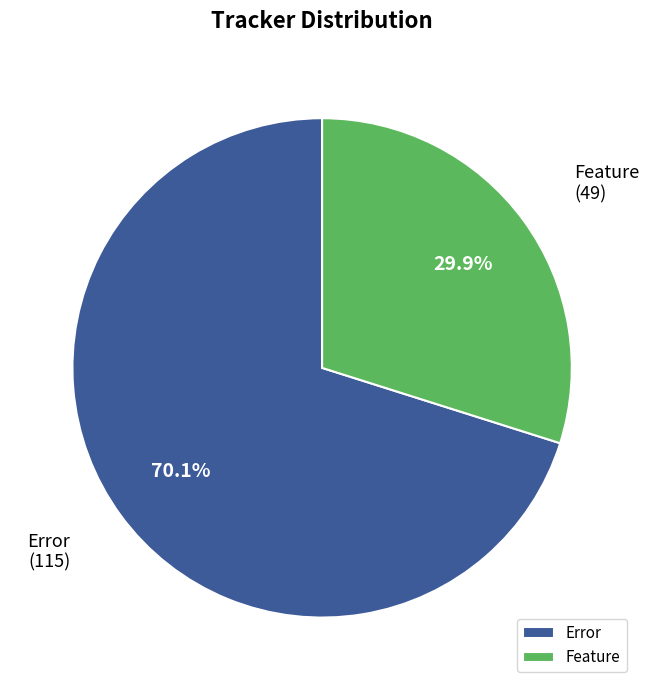

To the nearest percent, what is the difference between the largest and smallest slice percentages?

40%